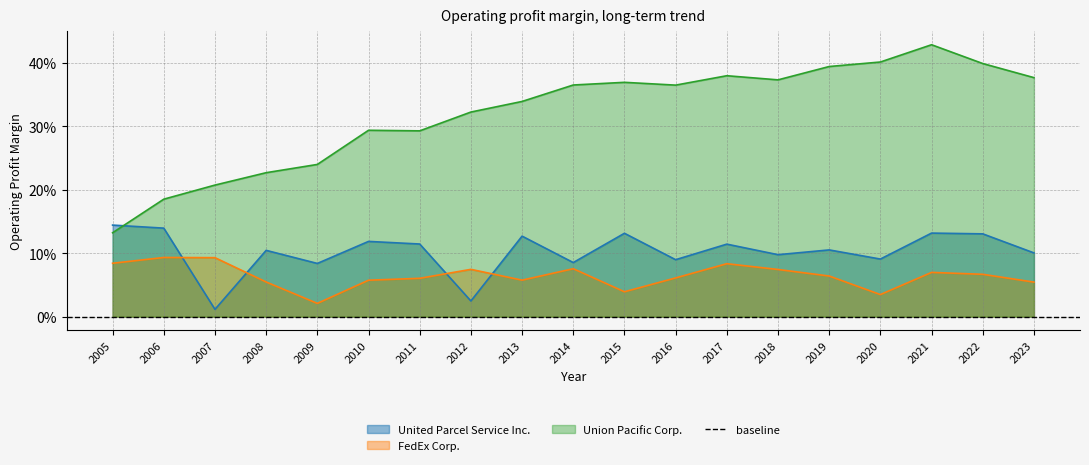

Which series has the largest total across all categories?

Union Pacific Corp.